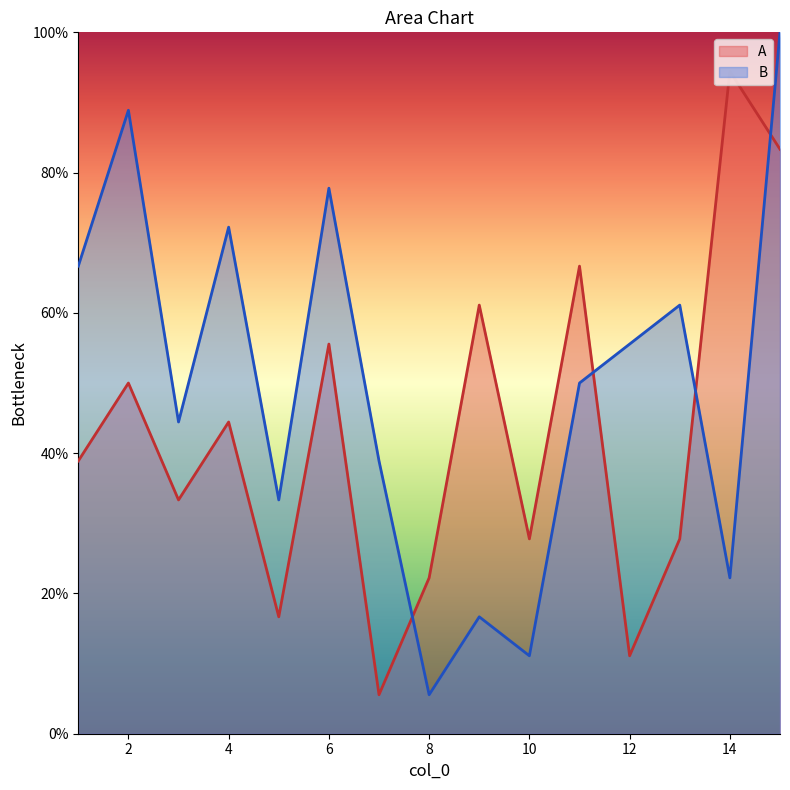

Rank the series by their average value, from lowest to highest.

A, B